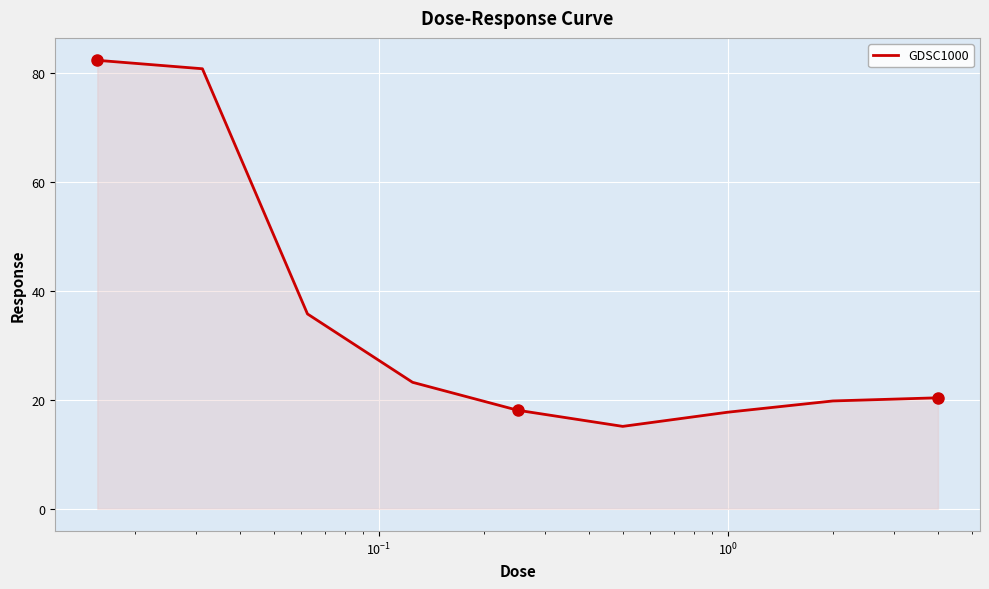

How many lines are shown in the chart?

1